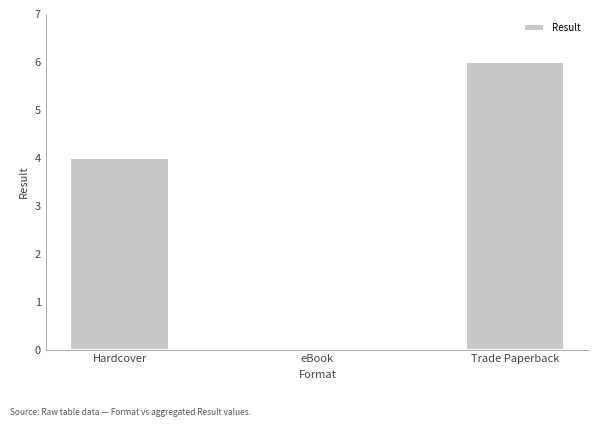

Reading left to right, transcribe all the data shown in this chart.

Hardcover=4	eBook=0	Trade Paperback=6